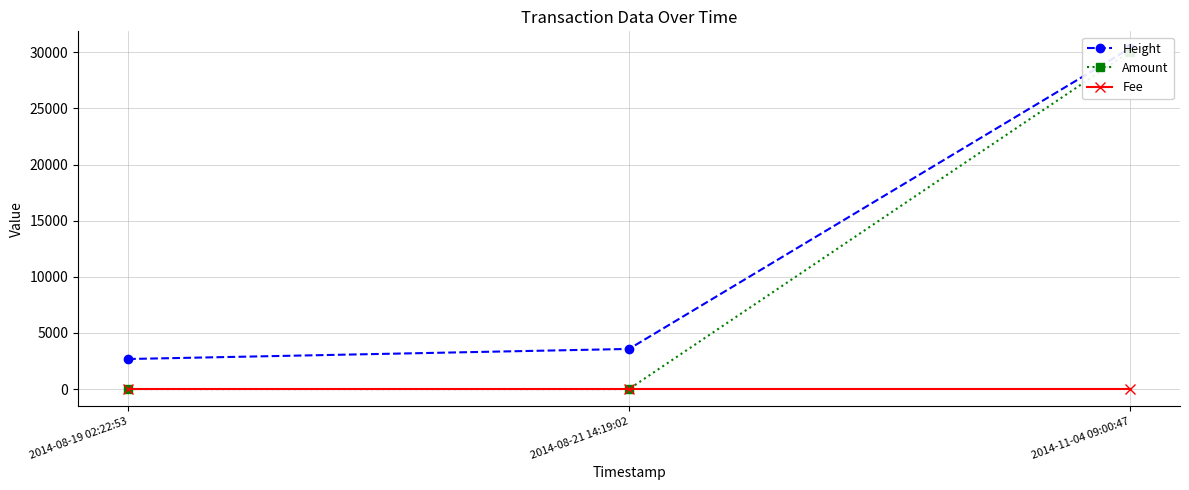

What is the minimum value for Height?

2678